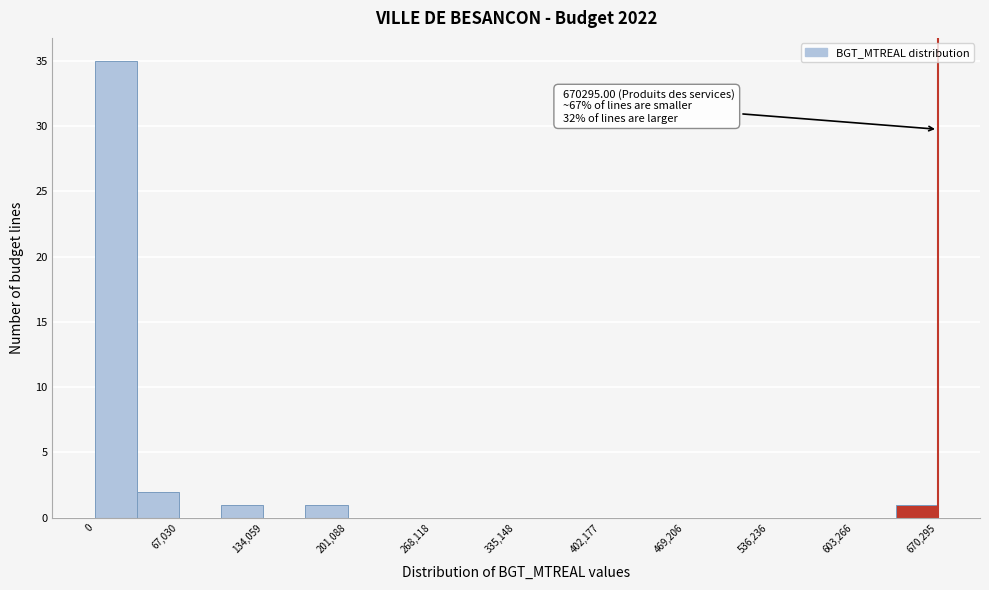

Read against the x-axis, roughly where is the centre of the tallest bar?

20000